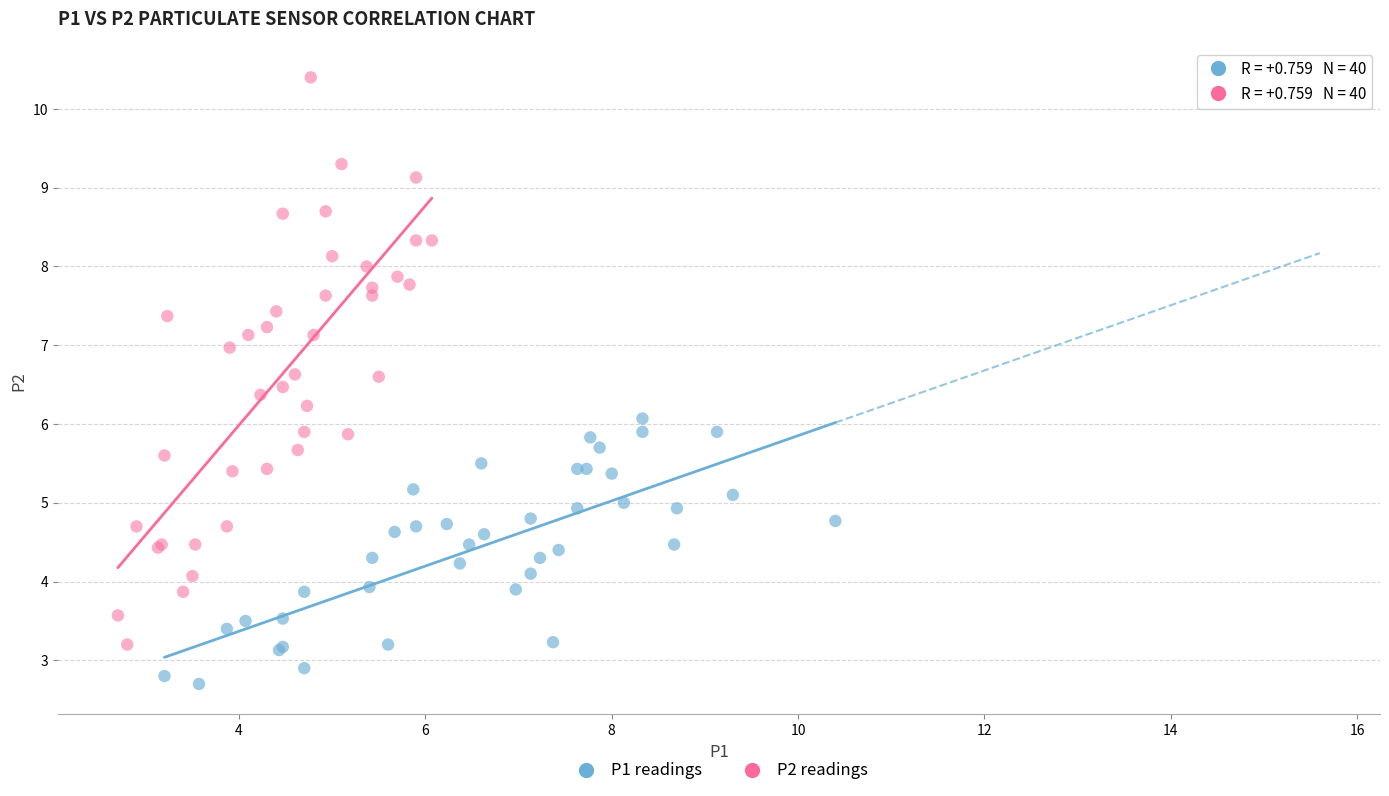

Which series has the largest Y range (max minus min)?

P2 readings